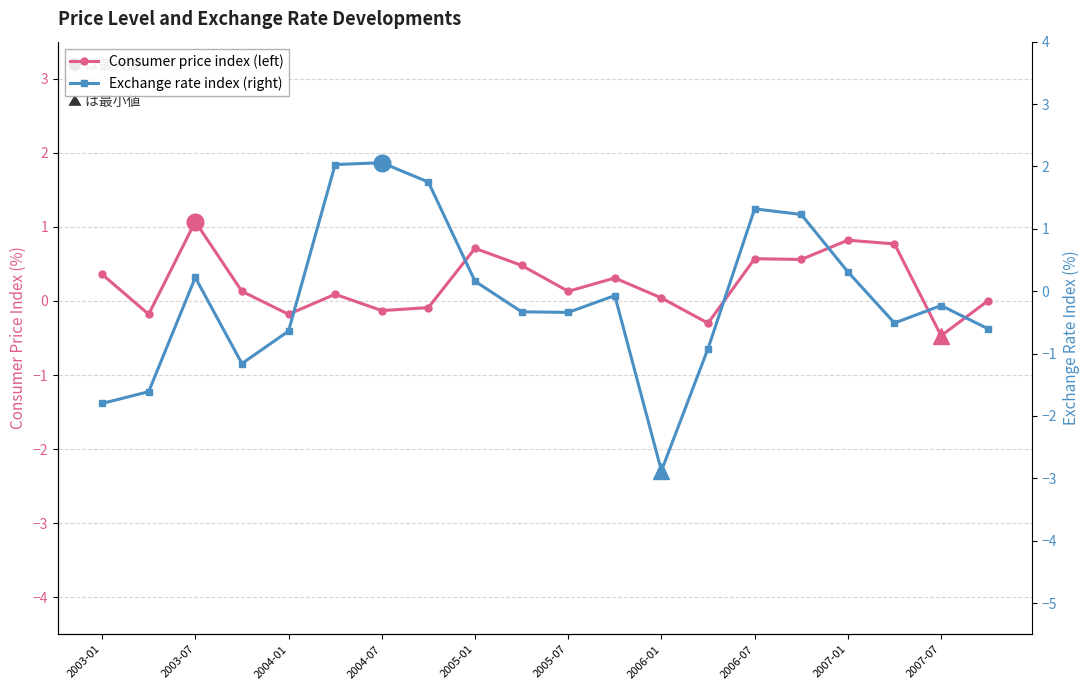

What is the average value of the Exchange rate index (right) series?

-0.1